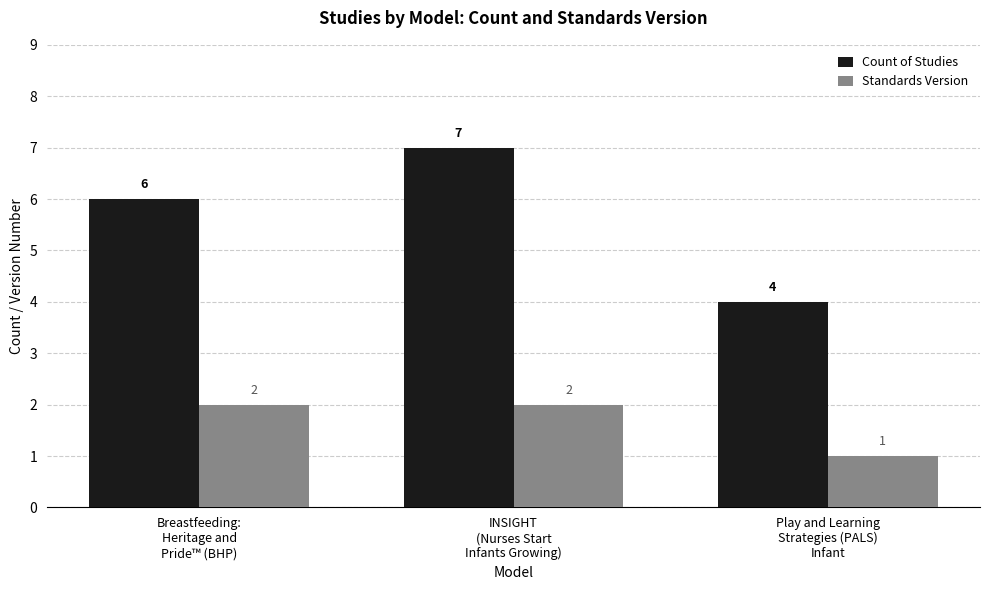

At Play and Learning
Strategies (PALS)
Infant, list the series in order from largest to smallest.

Count of Studies, Standards Version